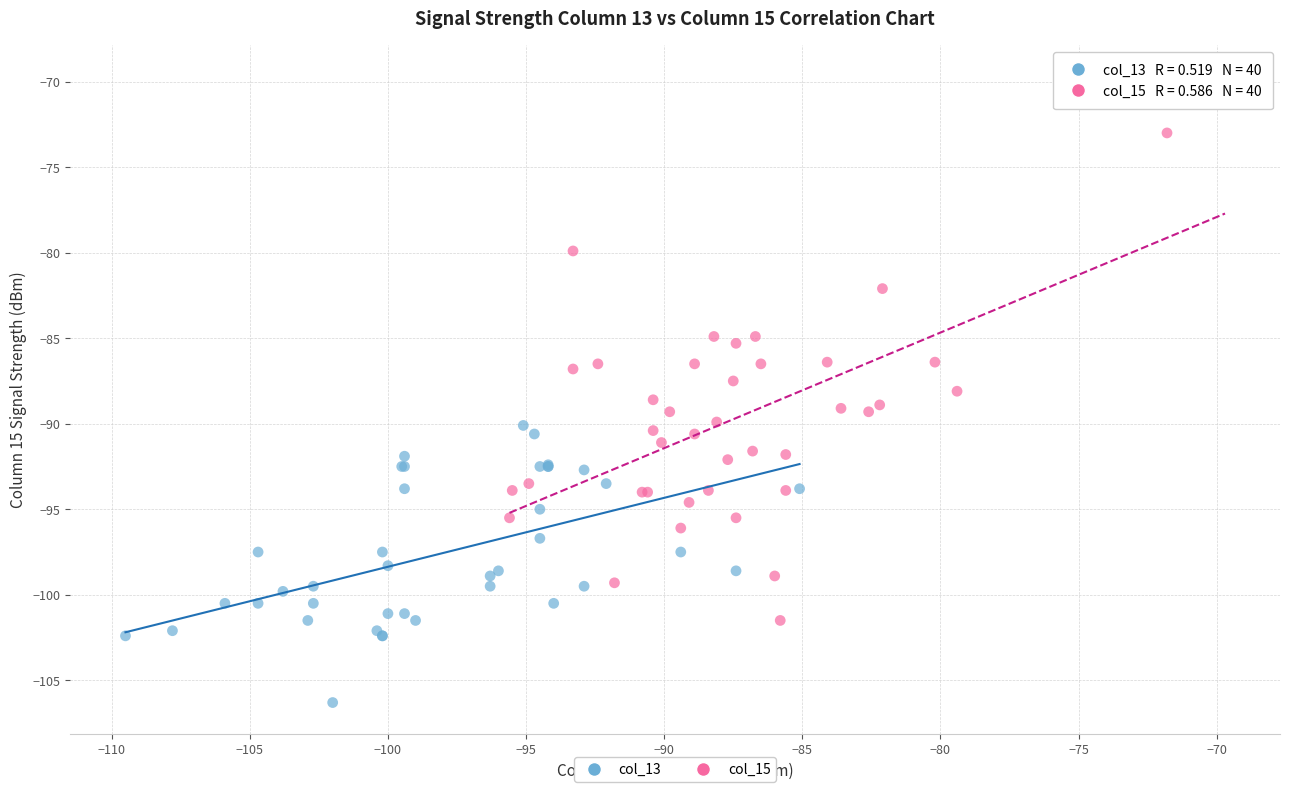

What are all the series names shown in the legend?

col_13, col_15